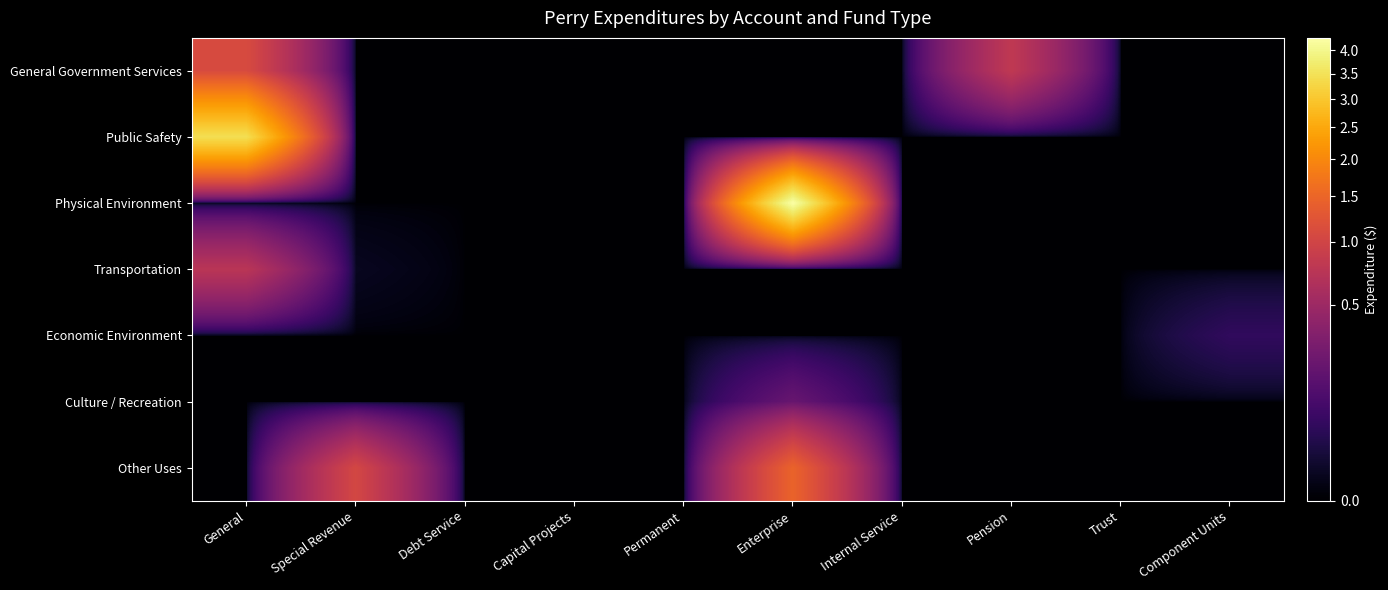

What is the maximum value shown in the chart?

4276393